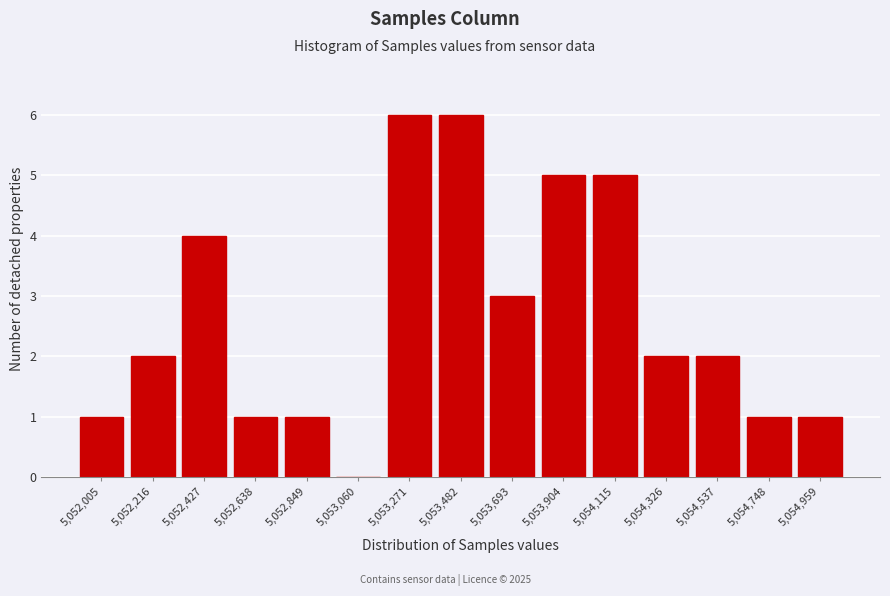

Reading left to right, list all the values displayed in this chart.

5,052,005=1	5,052,216=2	5,052,427=4	5,052,638=1	5,052,849=1	5,053,060=0	5,053,271=6	5,053,482=6	5,053,693=3	5,053,904=5	5,054,115=5	5,054,326=2	5,054,537=2	5,054,748=1	5,054,959=1